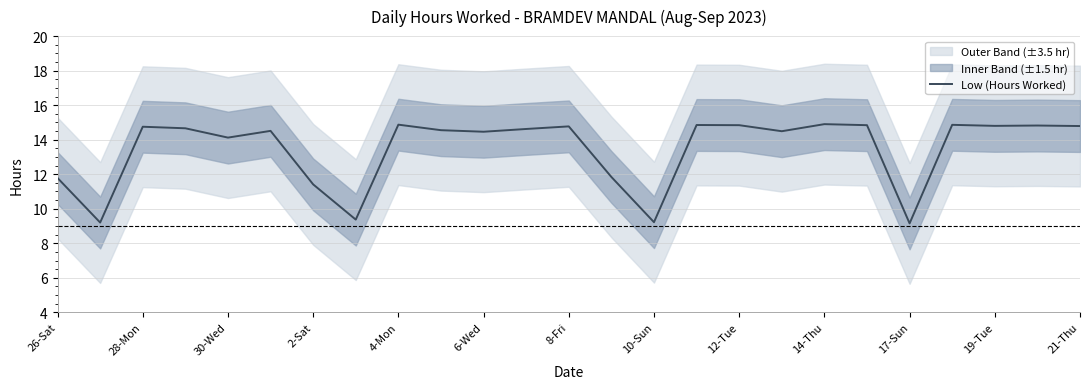

Is it true that Low (Hours Worked) equals 26.3 at 14-Thu?

False